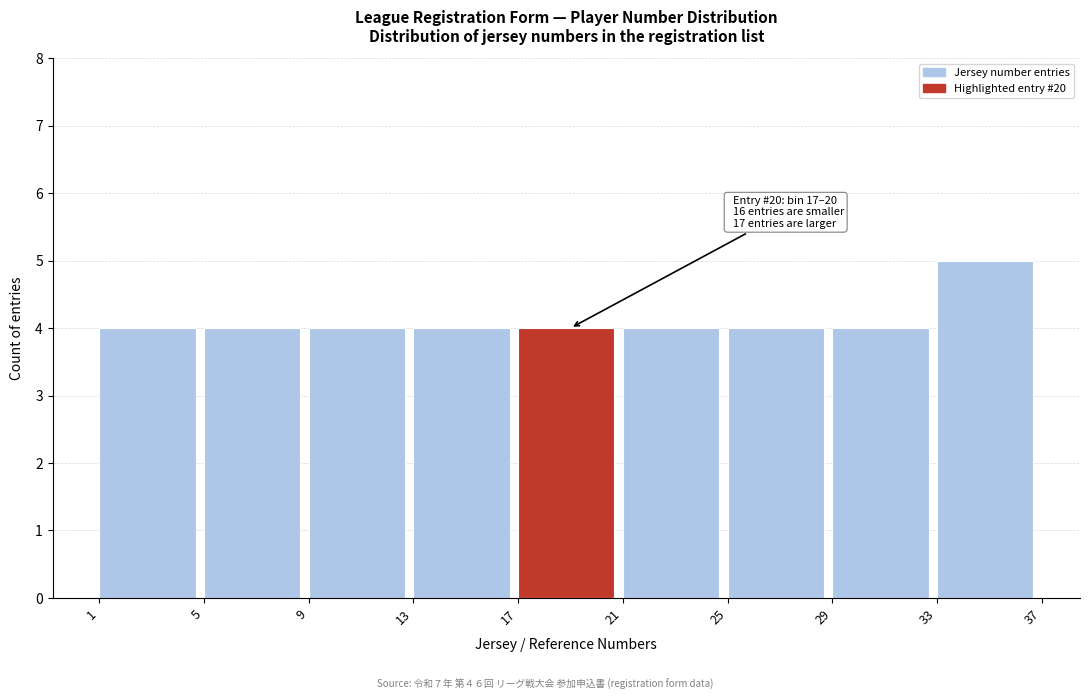

Over which range of the x-axis is the bar tallest?

33 to 37